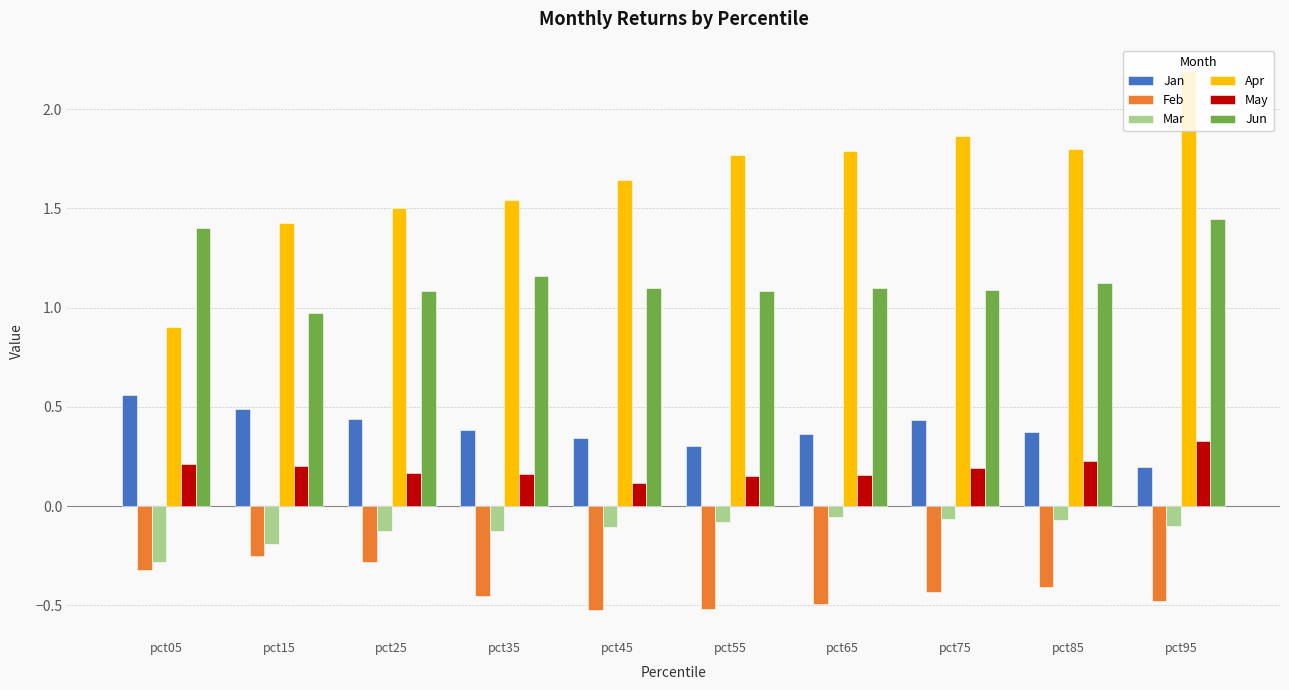

What is the difference between the maximum and minimum values in the Apr series?

1.3